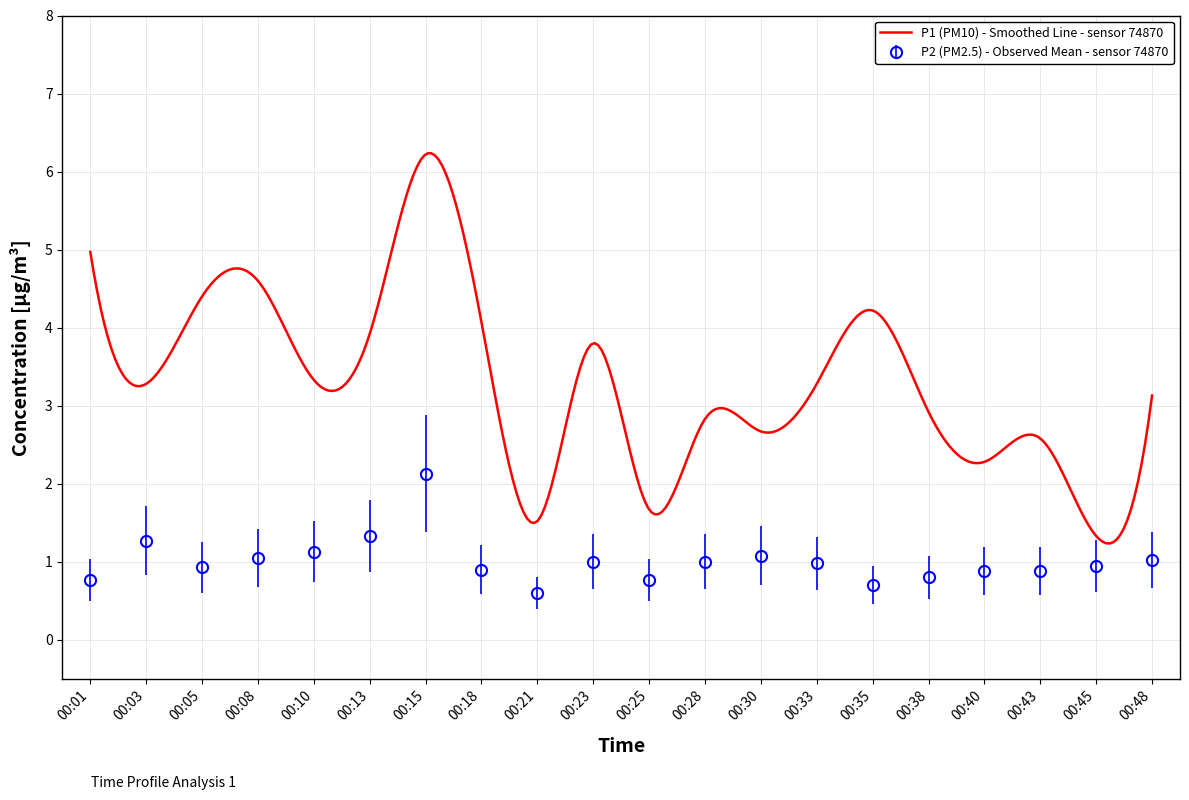

How many interior local valleys (lower than both neighbors) does the data have?

4